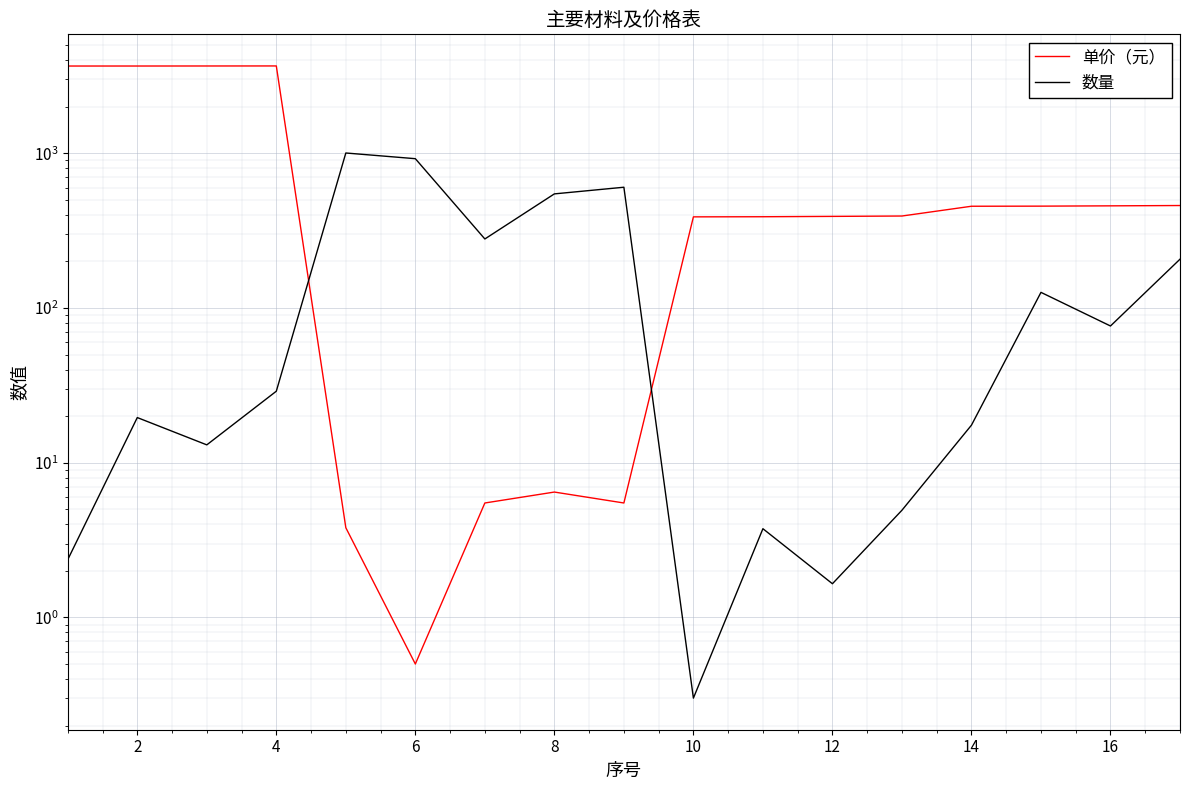

Rank the series by their average value, from lowest to highest.

数量, 单价（元）